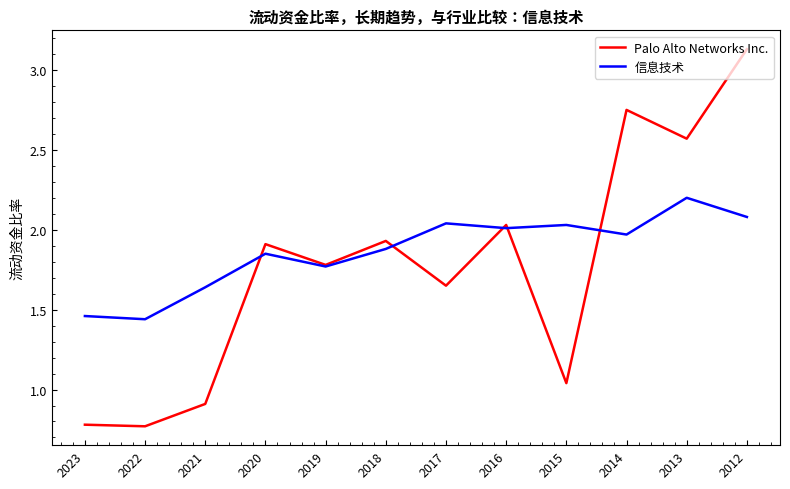

Which series changed the most between 2022 and 2019?

Palo Alto Networks Inc.